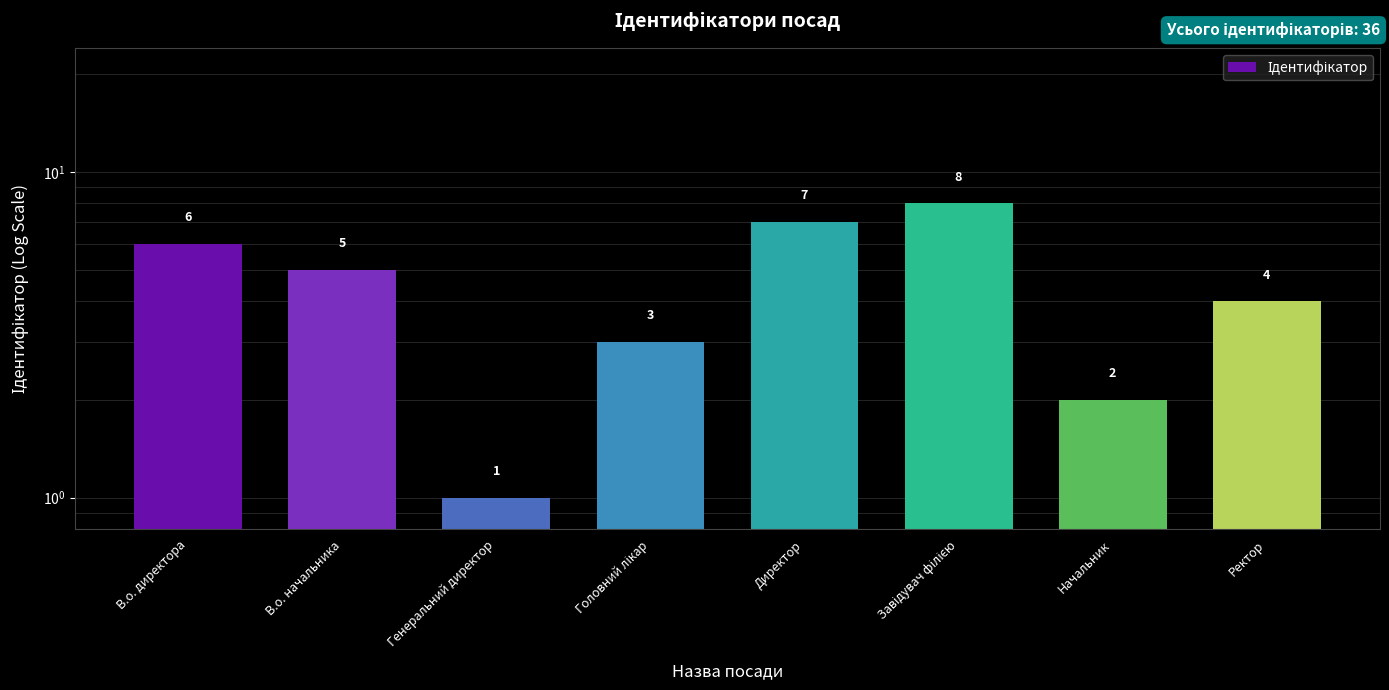

Reading right to left, list all the values displayed in this chart.

4	2	8	7	3	1	5	6